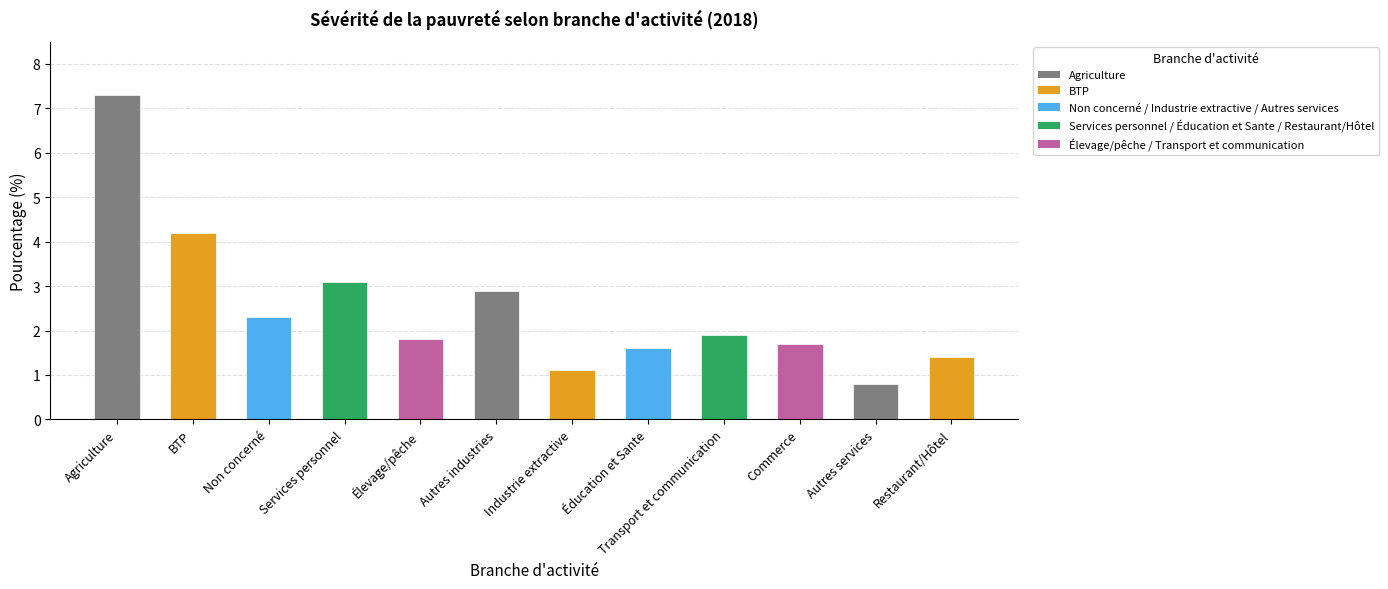

What is the greatest value displayed?

7.3